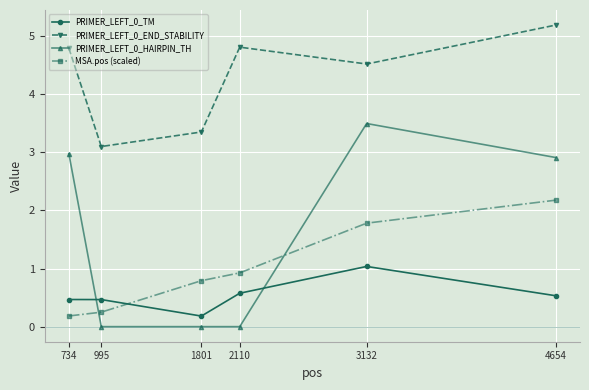

Reading left to right, what are all the values shown in this chart?

PRIMER_LEFT_0_TM: 734=0.5	995=0.5	1801=0.2	2110=0.6	3132=1.0	4654=0.5
PRIMER_LEFT_0_END_STABILITY: 734=4.8	995=3.1	1801=3.4	2110=4.8	3132=4.5	4654=5.2
PRIMER_LEFT_0_HAIRPIN_TH: 734=3.0	995=0.0	1801=0.0	2110=0.0	3132=3.5	4654=2.9
MSA.pos (scaled): 734=0.2	995=0.2	1801=0.8	2110=0.9	3132=1.8	4654=2.2